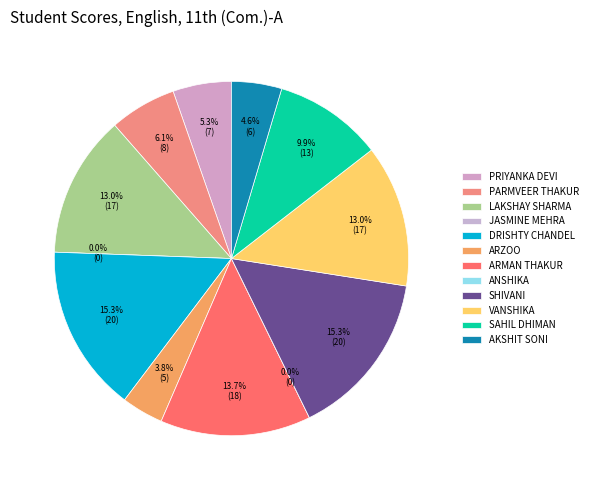

Rank the categories by value from highest to lowest.

DRISHTY CHANDEL, SHIVANI, ARMAN THAKUR, LAKSHAY SHARMA, VANSHIKA, SAHIL DHIMAN, PARMVEER THAKUR, PRIYANKA DEVI, AKSHIT SONI, ARZOO, JASMINE MEHRA, ANSHIKA